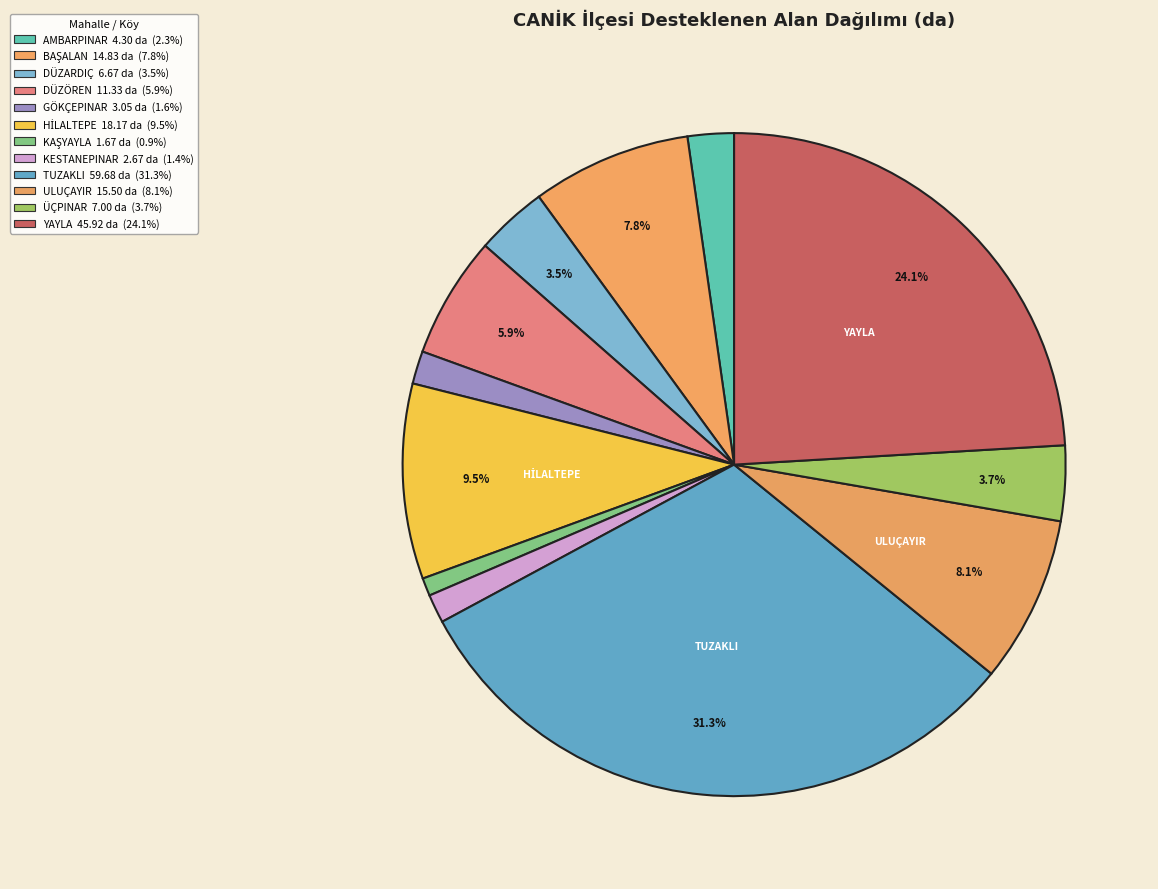

Does any single category account for the majority?

No